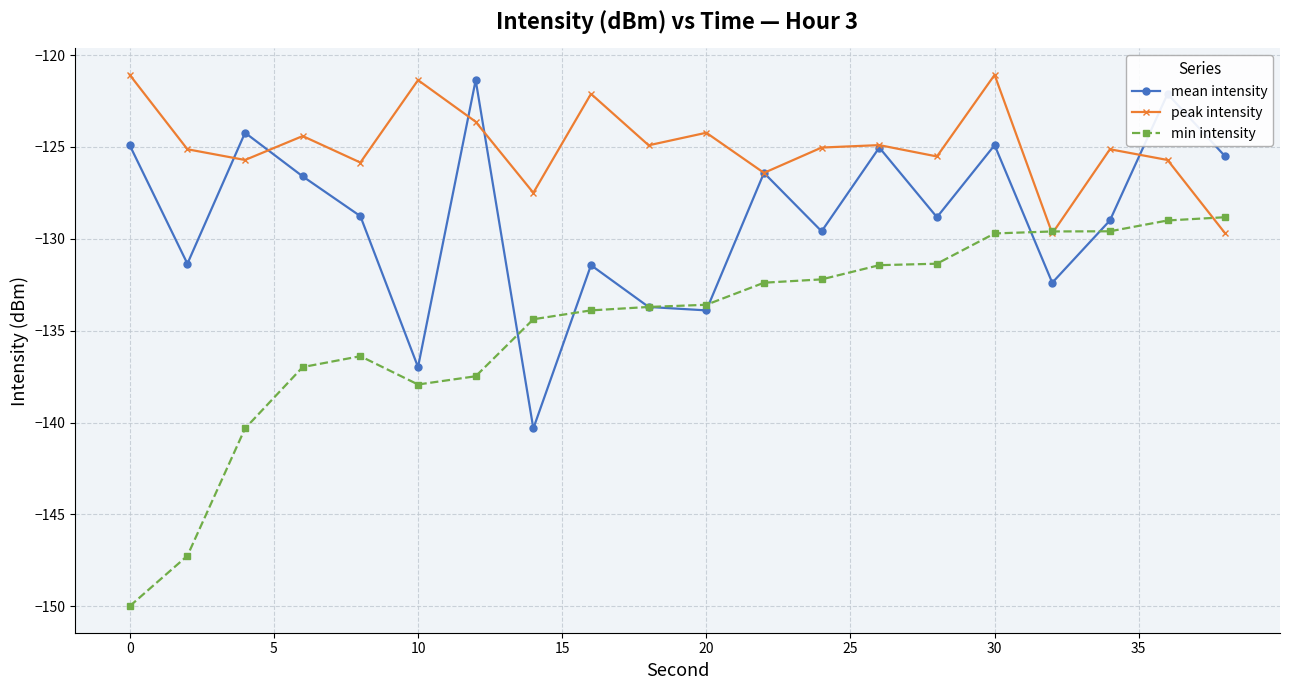

What are all the series names shown in the legend?

mean intensity, peak intensity, min intensity